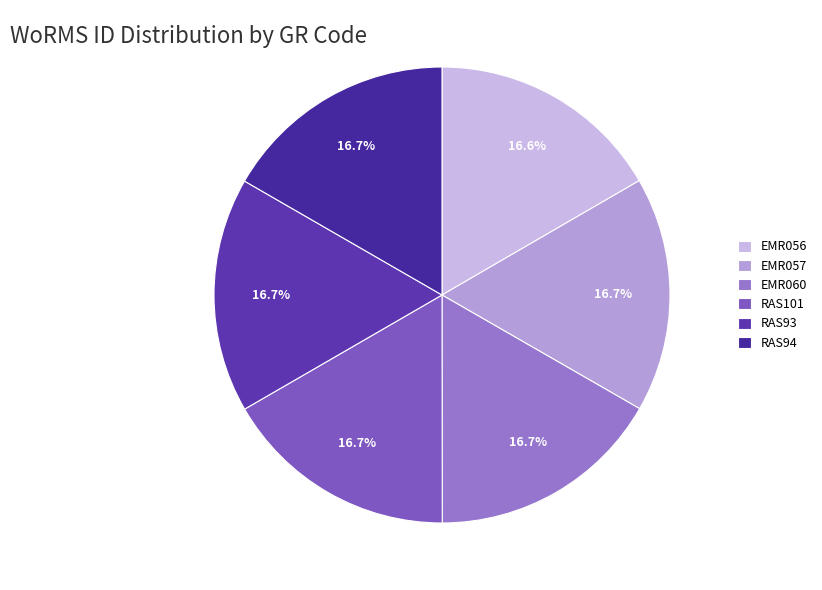

What is the ratio of the value at RAS94 to the value at RAS93?

1.0